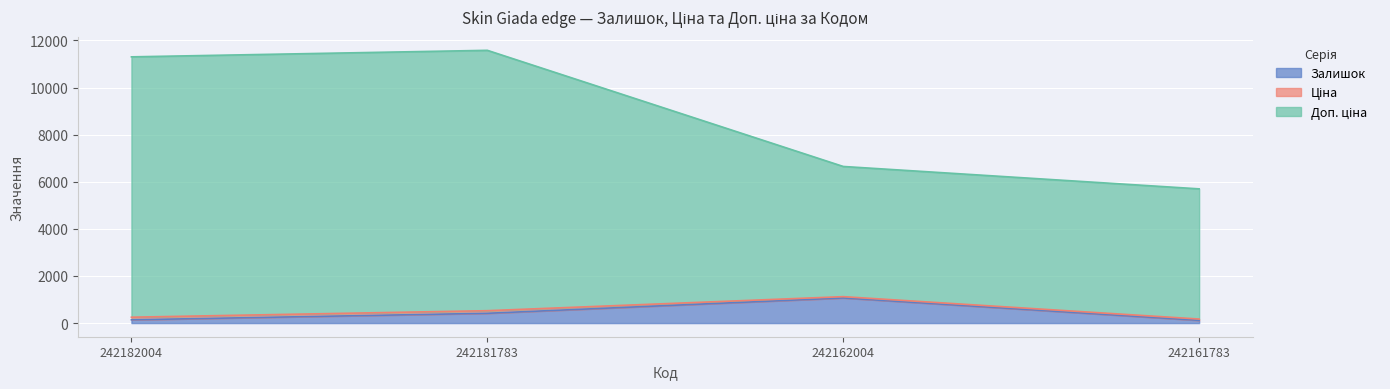

What is the lowest value of the Залишок series?

116.0